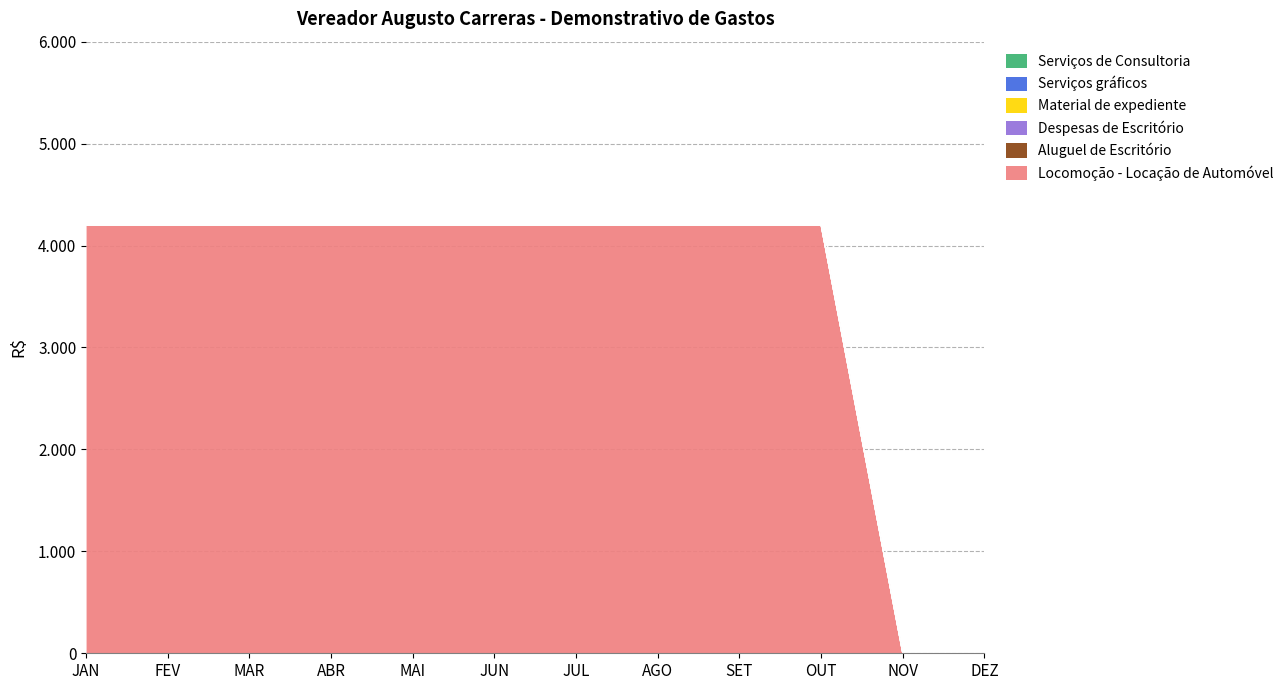

True or false: Despesas de Escritório and Locomoção - Locação de Automóvel intersect in this chart.

False